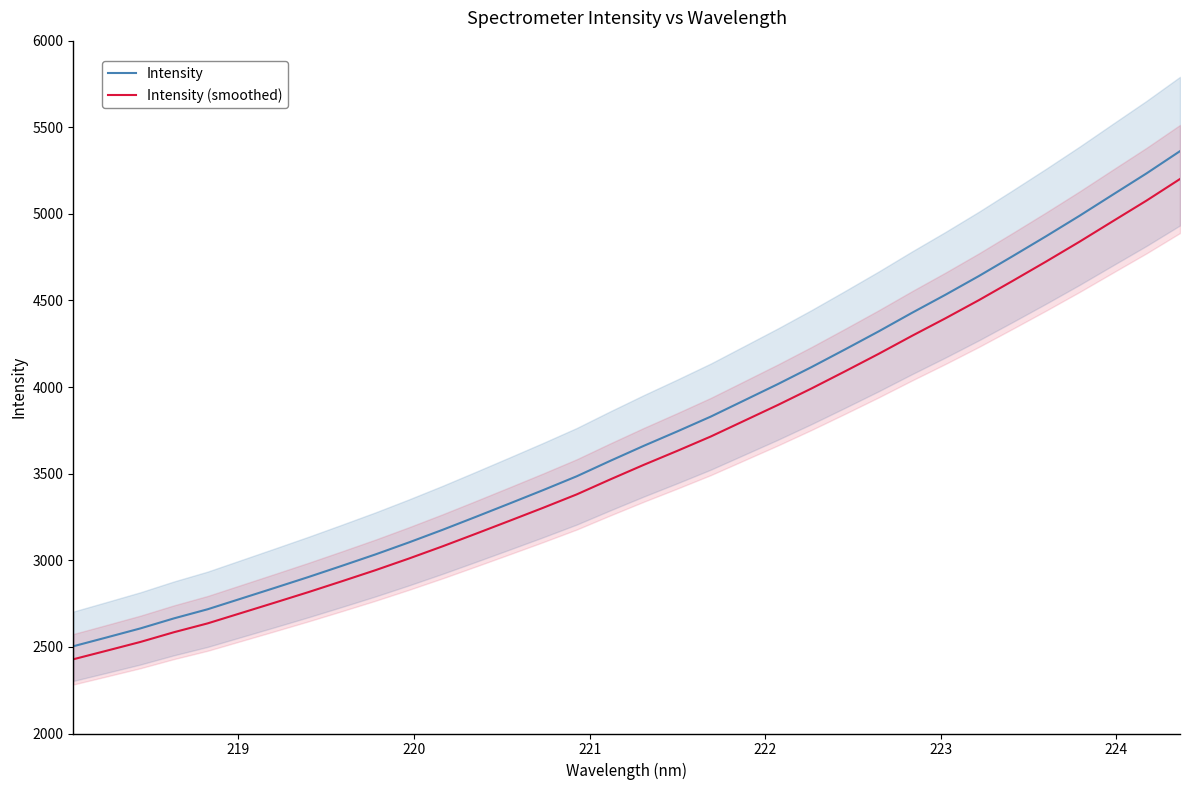

Reading left to right, extract all data points from this chart.

Intensity: 2503.6	2554.9	2606.8	2664.8	2717.2	2778.9	2840.7	2903.2	2967.9	3033.9	3103.4	3175.8	3251.4	3328.0	3405.3	3485.0	3574.2	3660.9	3744.2	3829.8	3923.5	4017.4	4115.3	4217.2	4321.0	4428.7	4533.3	4641.6	4755.3	4870.6	4989.0	5111.7	5233.7	5362.2
Intensity (smoothed): 2428.5	2478.3	2528.6	2584.8	2635.7	2695.6	2755.5	2816.1	2878.9	2942.8	3010.3	3080.6	3153.8	3228.1	3303.2	3380.5	3467.0	3551.1	3631.9	3714.9	3805.8	3896.9	3991.8	4090.7	4191.4	4295.9	4397.3	4502.4	4612.7	4724.5	4839.3	4958.3	5076.7	5201.3